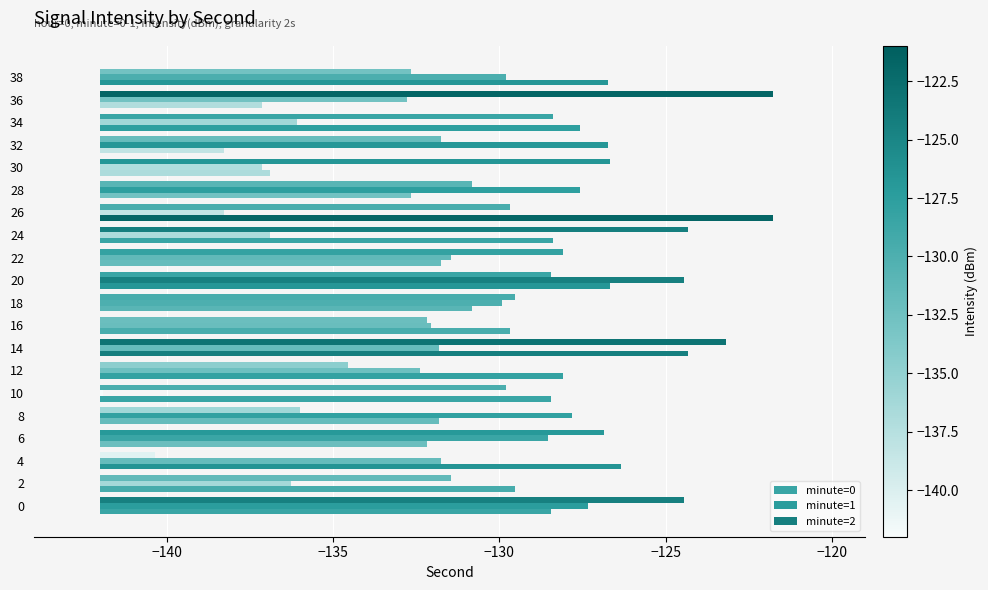

Does the chart contain stacked bars?

No